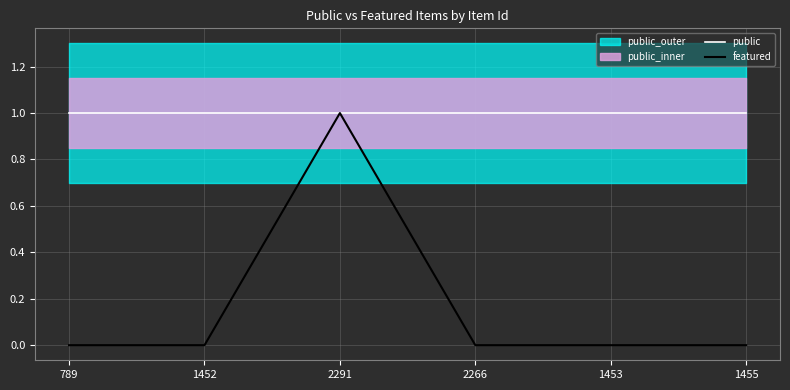

Rank the series by their maximum value, from lowest to highest.

public, featured